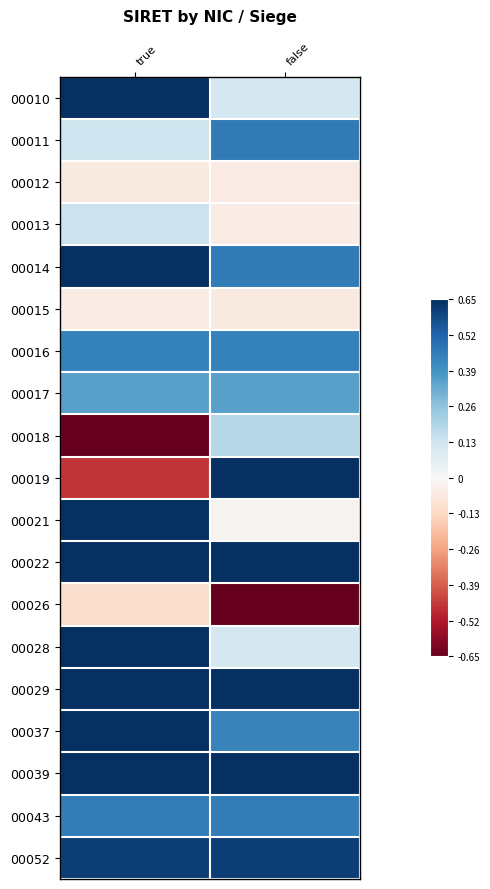

Rank the series at false from highest to lowest value.

00039, 00019, 00029, 00022, 00052, 00011, 00014, 00043, 00016, 00037, 00017, 00018, 00028, 00010, 00021, 00013, 00012, 00015, 00026